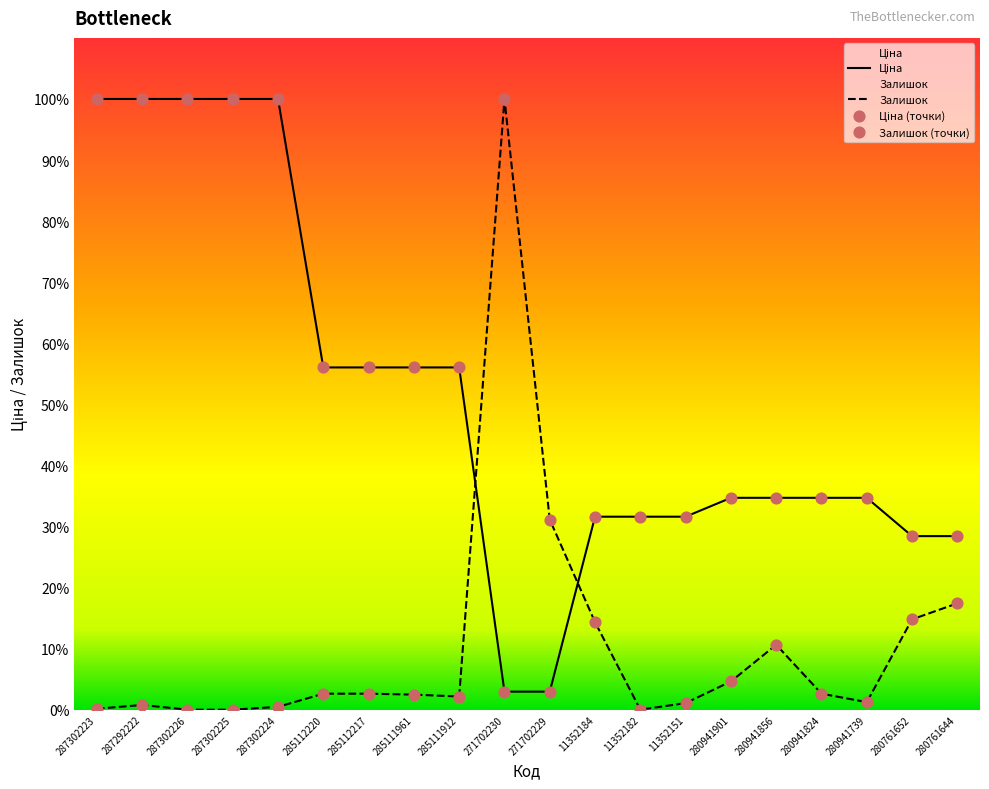

Is the value of Ціна at 11352182 greater than the value of Залишок at 11352151?

Yes